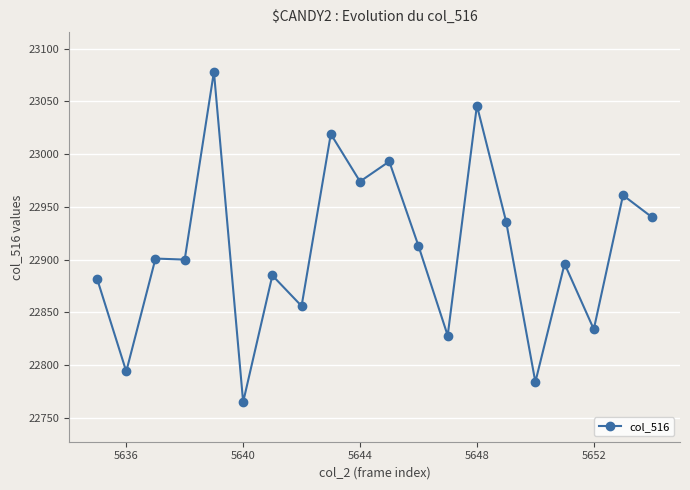

What is the average value?

22909